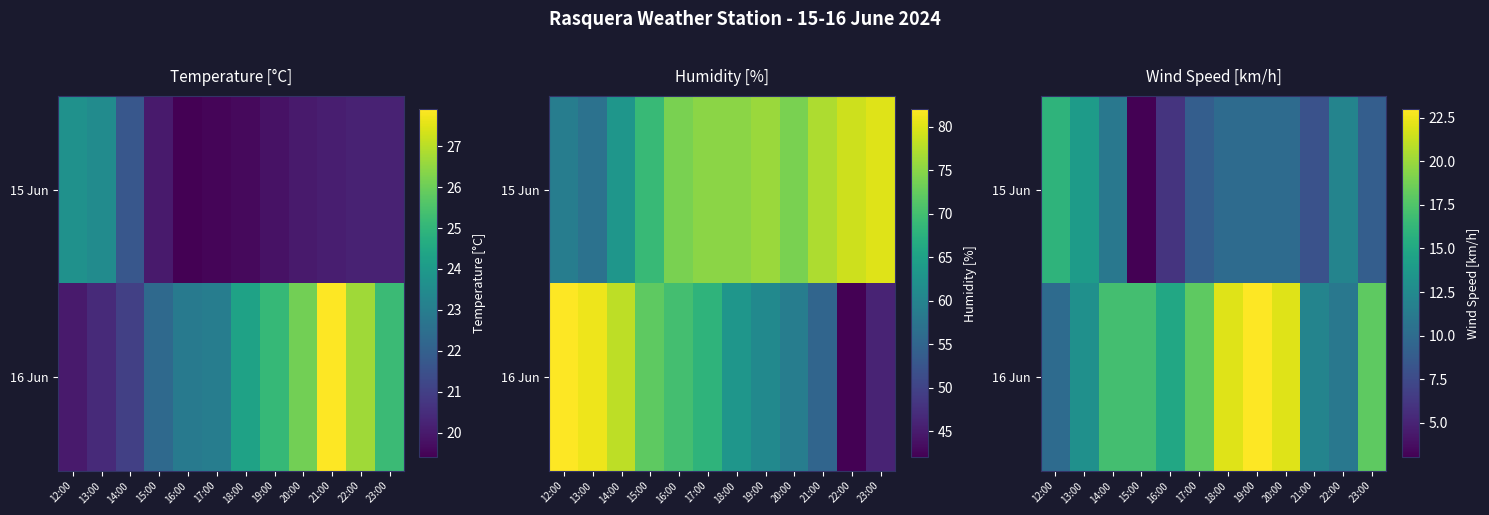

How many distinct data groups are displayed?

2